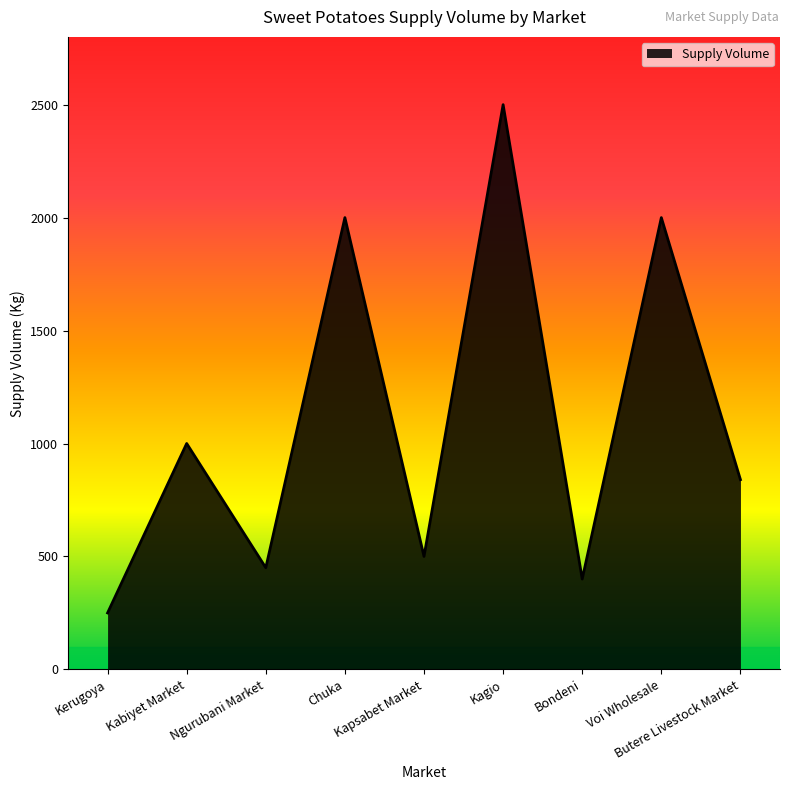

Reading left to right, extract all data points from this chart.

Kerugoya=250	Kabiyet Market=1000	Ngurubani Market=450	Chuka=2000	Kapsabet Market=500	Kagio=2500	Bondeni=400	Voi Wholesale=2000	Butere Livestock Market=840